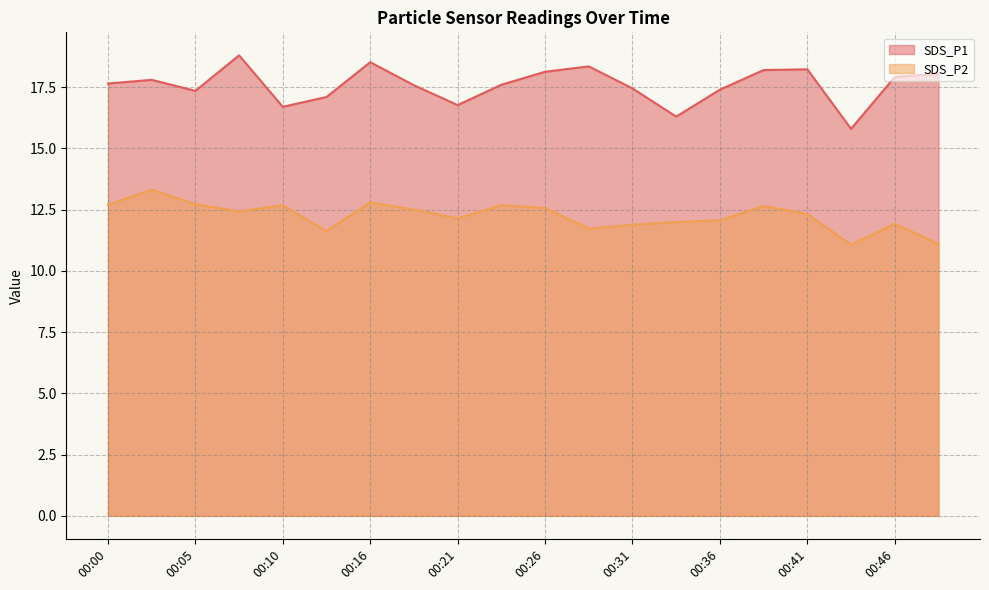

Which has a higher value, 00:03 or 00:08?

00:08